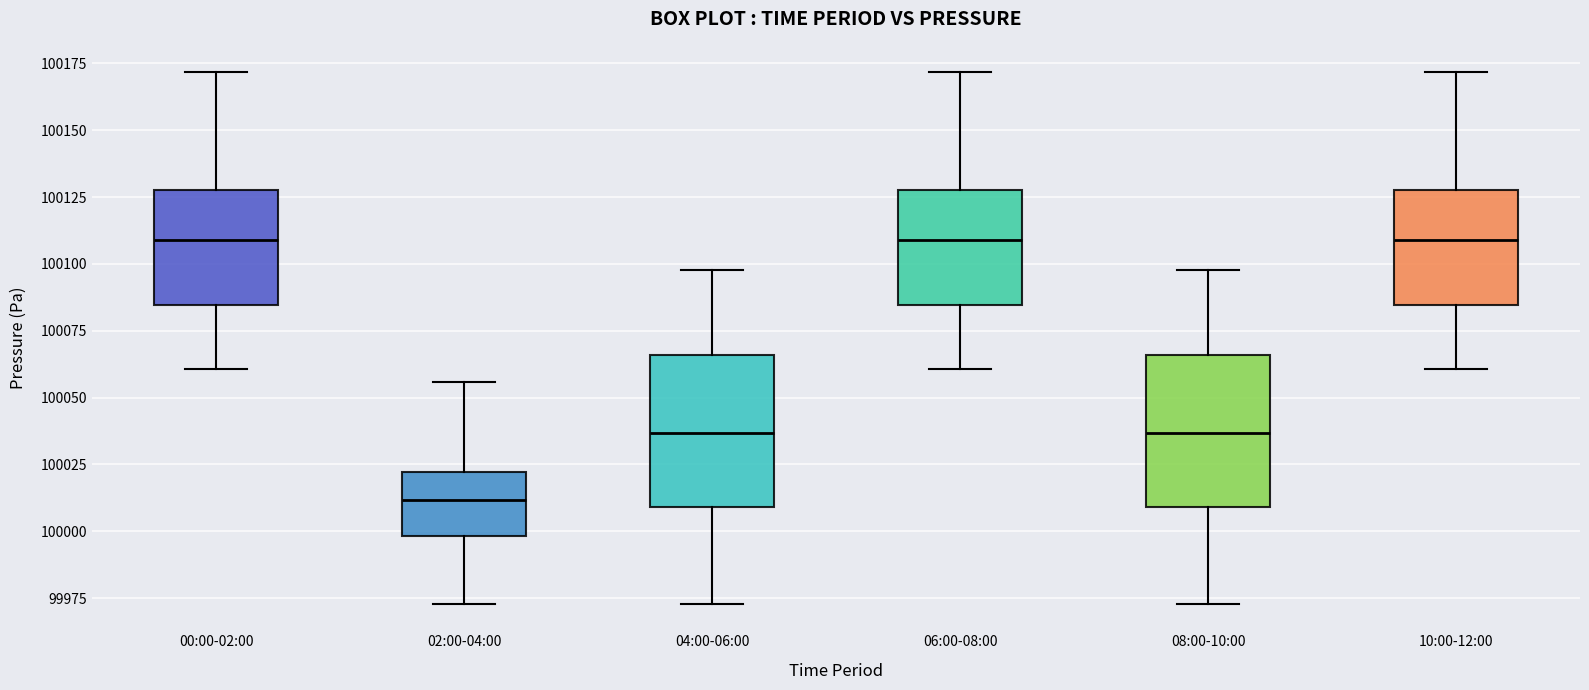

Where is the upper edge of the box for 10:00-12:00 on the y-axis? The values are not printed on the chart, so give them approximately, as read against the axis.

100130